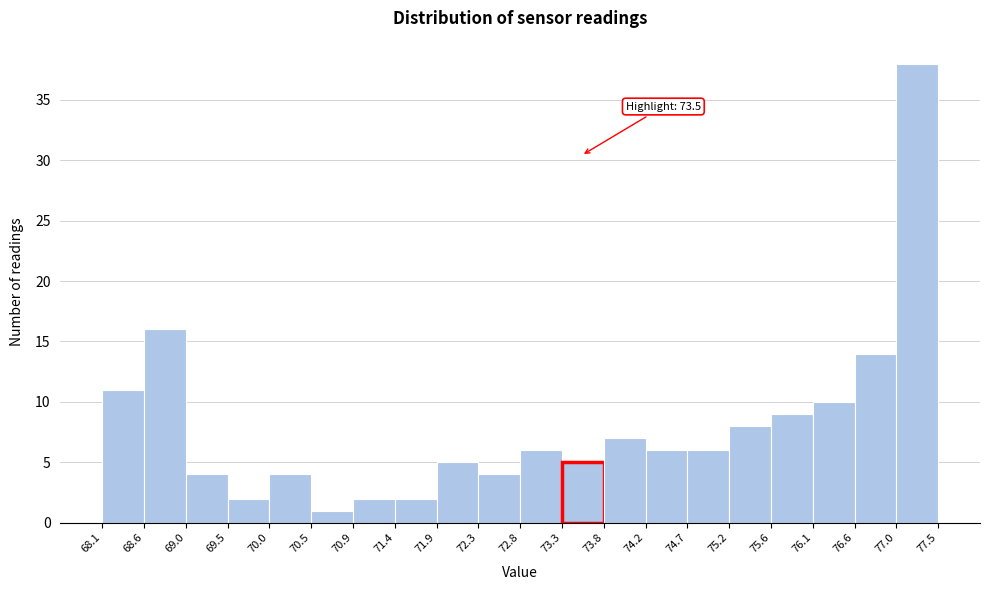

Which range on the x-axis has the tallest bar?

77.0 to 77.5